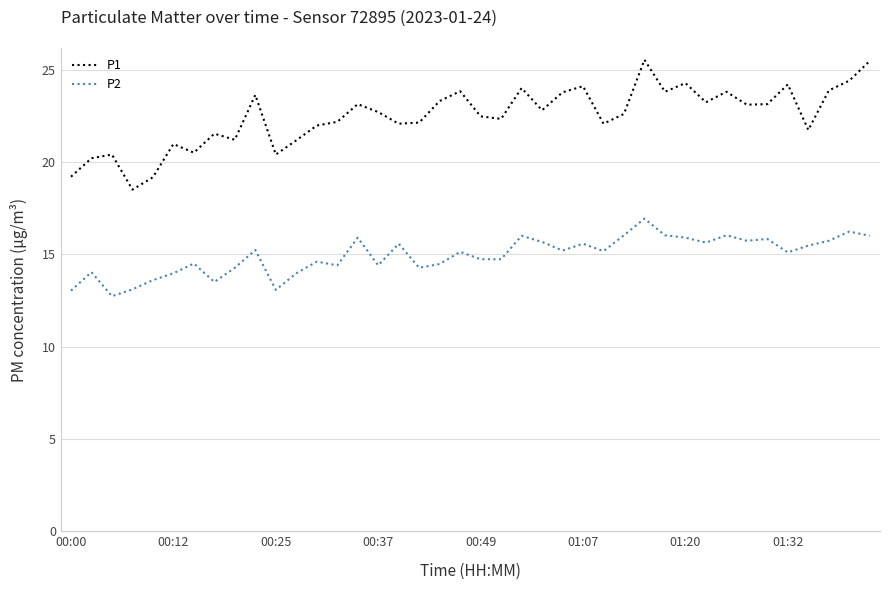

Which series has the widest spread of values?

P1